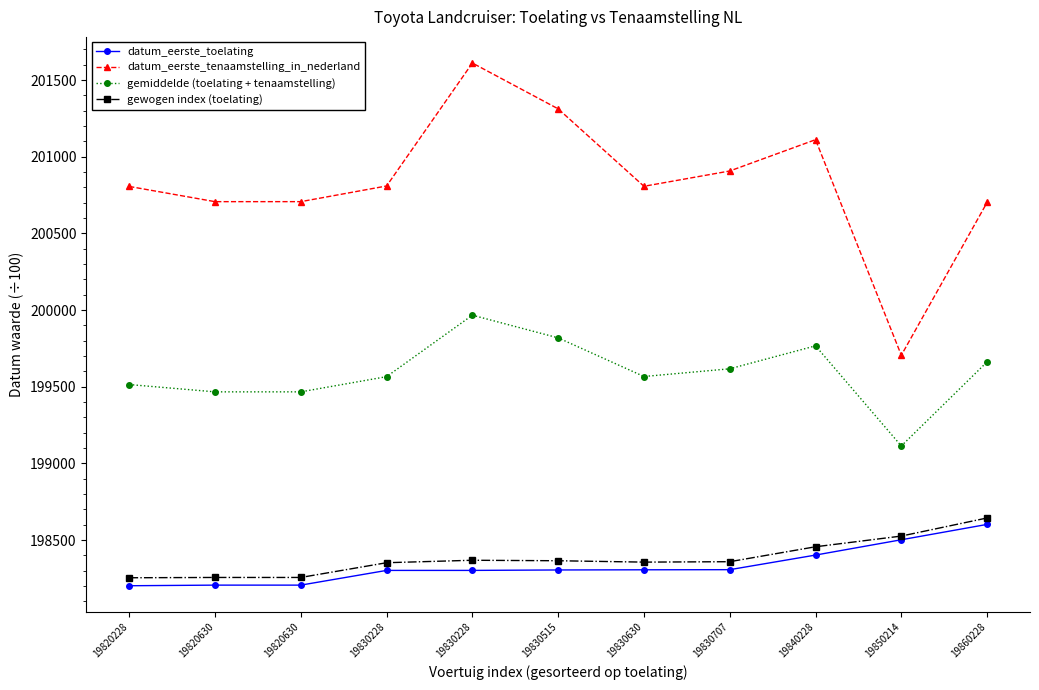

What is the total value across all series at 19830630?

797036.6